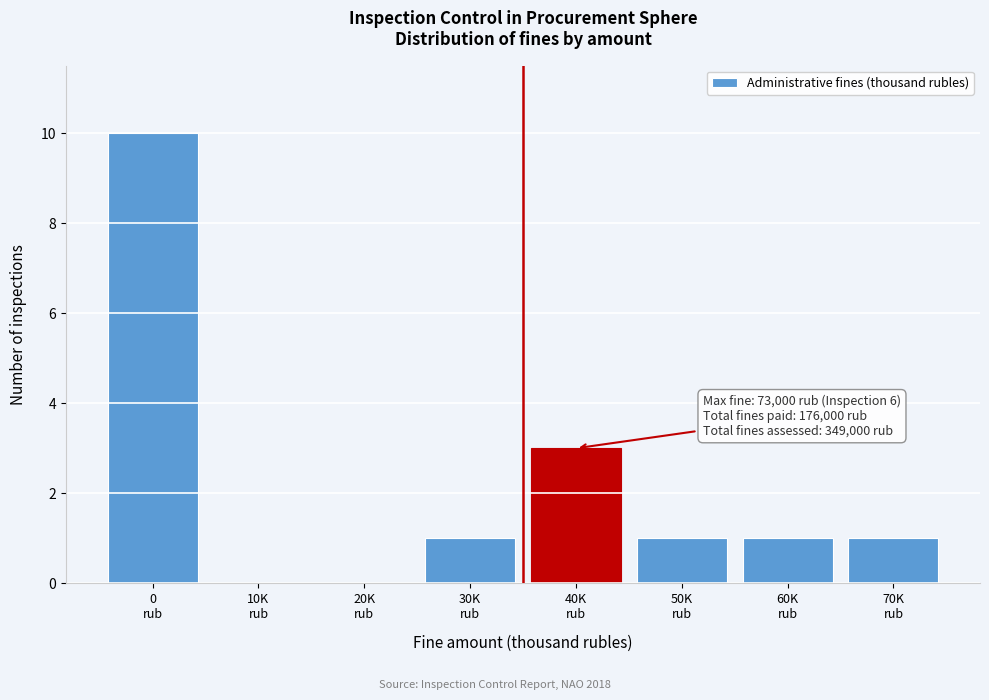

What is the sum of all values?

17